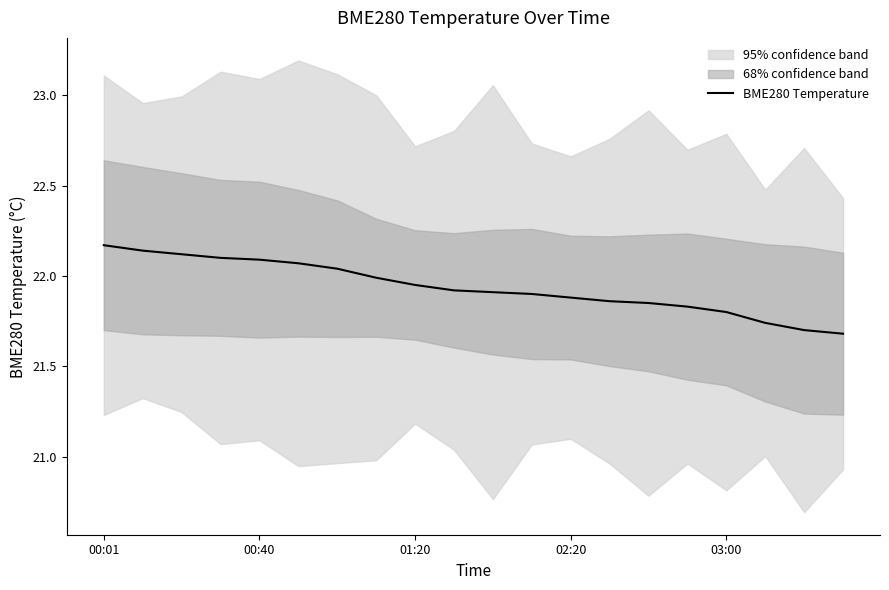

The value at 19 is 21.7. True or false?

True